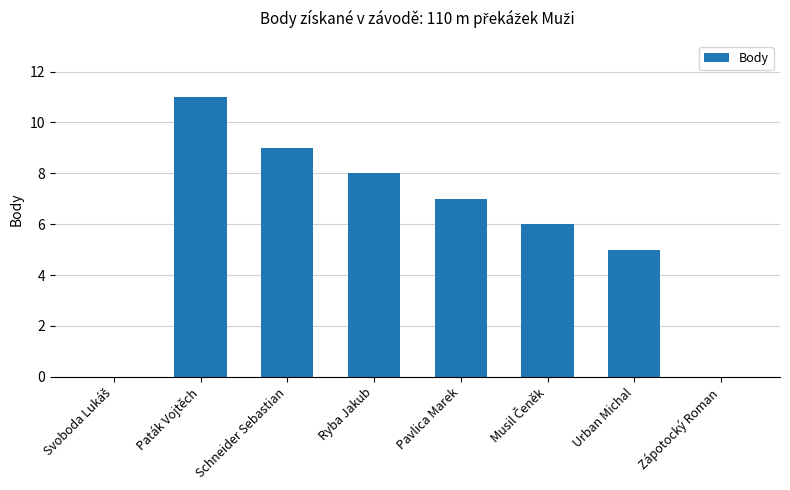

Which has a higher value, Schneider Sebastian or Paták Vojtěch?

Paták Vojtěch